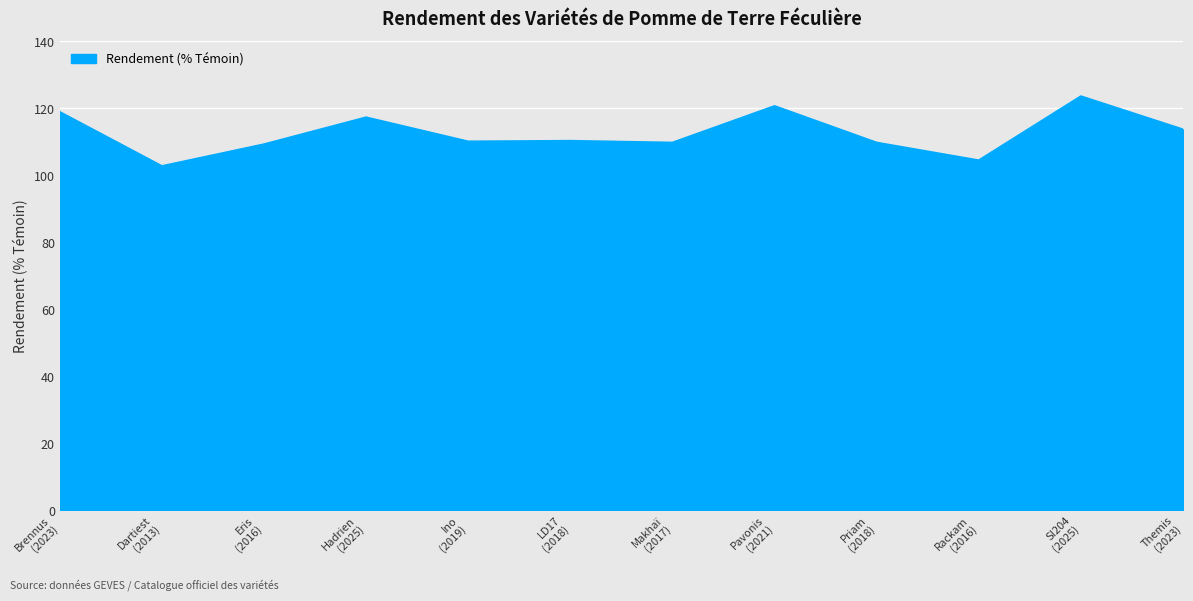

What is the sum of the values at Ino
(2019) and Makhaï
(2017)?

219.7